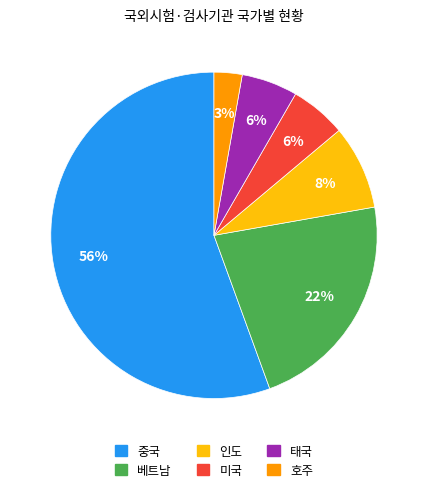

To the nearest percent, what portion does 베트남 represent?

22%